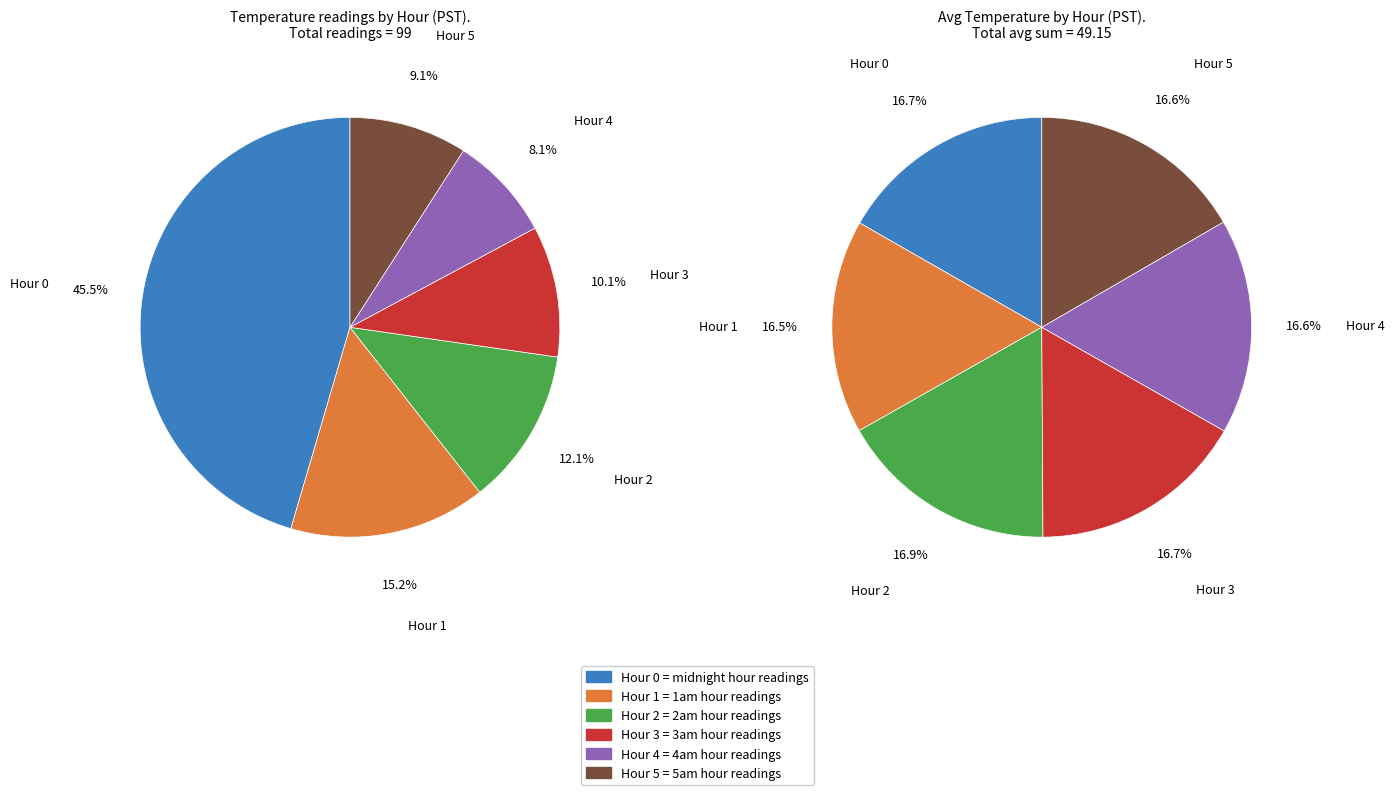

True or false: Hour 1 accounts for 1% of the total.

False